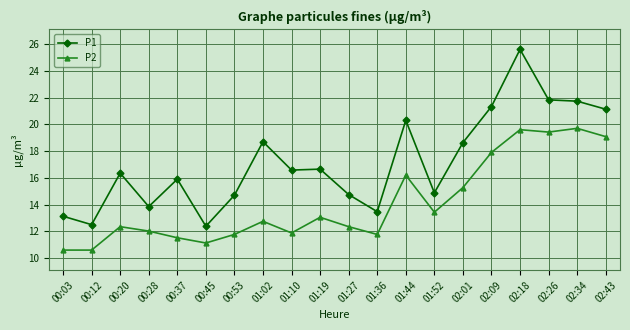

What is the label of the 14th point from the right?

00:53